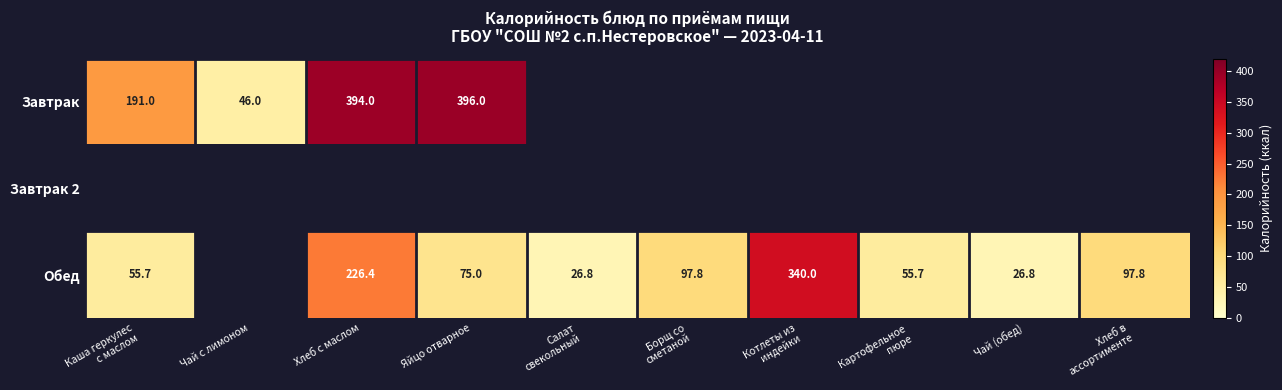

The Завтрак series shows 394.0 at Хлеб с маслом. True or false?

True